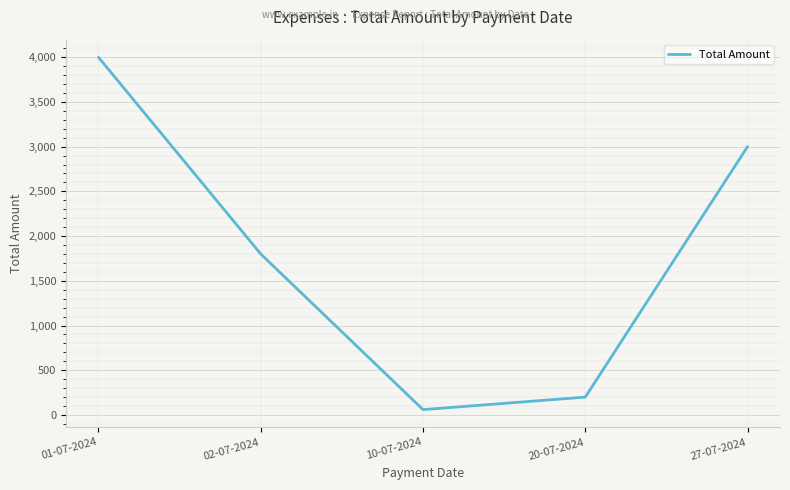

True or false: the data has more than 2 interior local peaks.

False